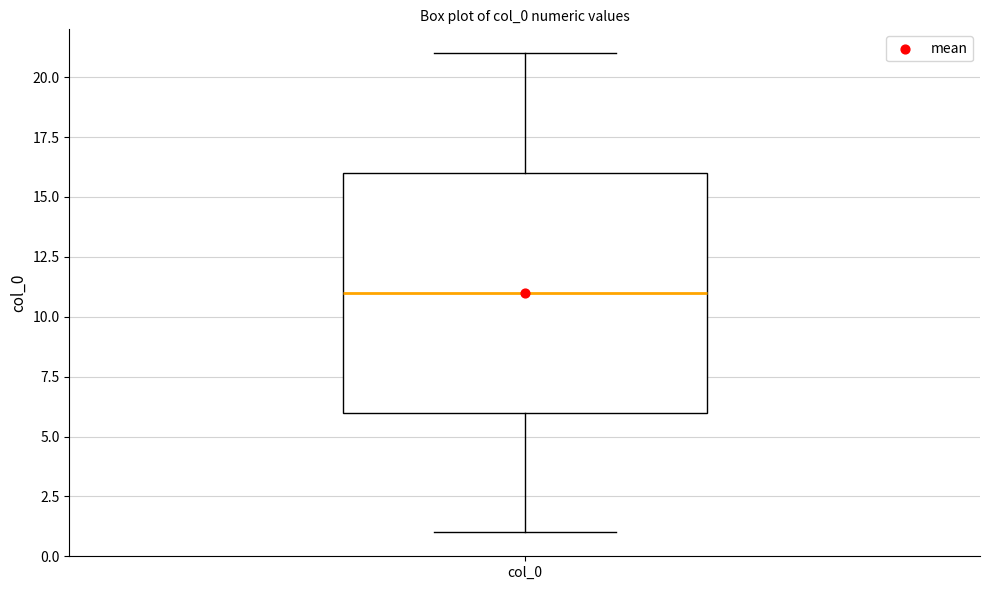

Transcribe this box plot: give where the median line is, the range the box spans, and where the two whiskers end, as read against the y-axis. The values are not printed on the chart, so give them approximately, as read against the axis.

median 11, box 6 to 16, whiskers 1 to 21